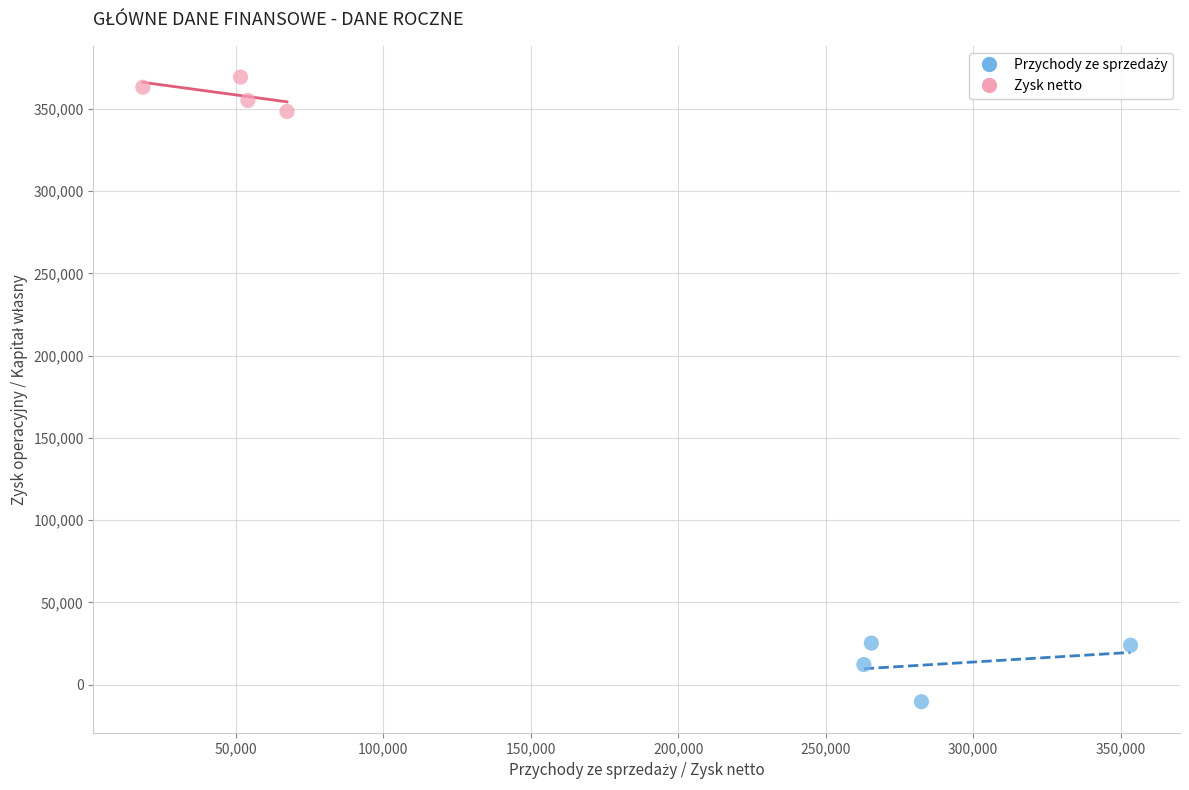

Which series contains the highest Y value?

Zysk netto